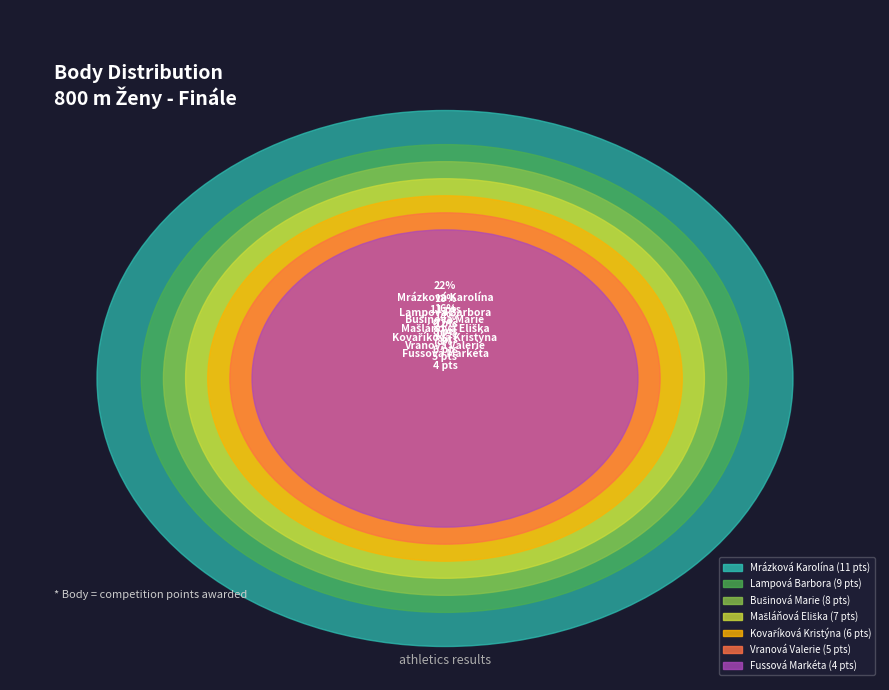

To the nearest percent, what percentage of the pie is Fussová Markéta?

8%